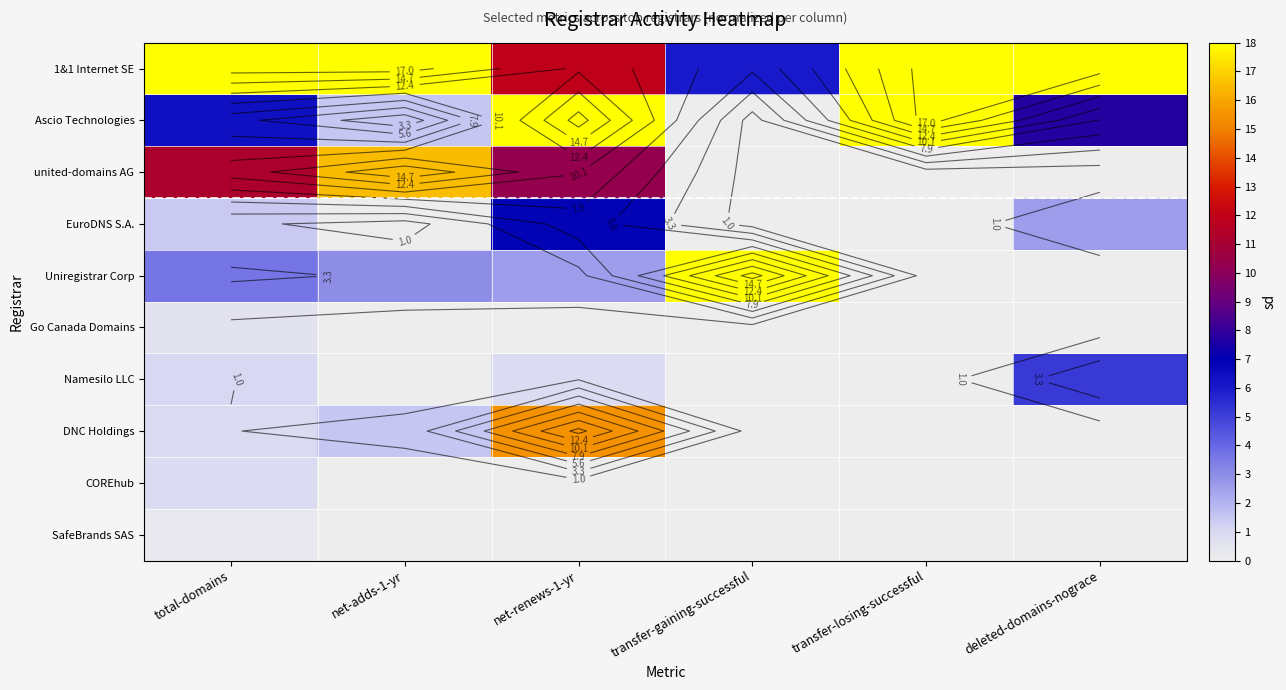

What is the average value of the 1&1 Internet SE series?

15.0